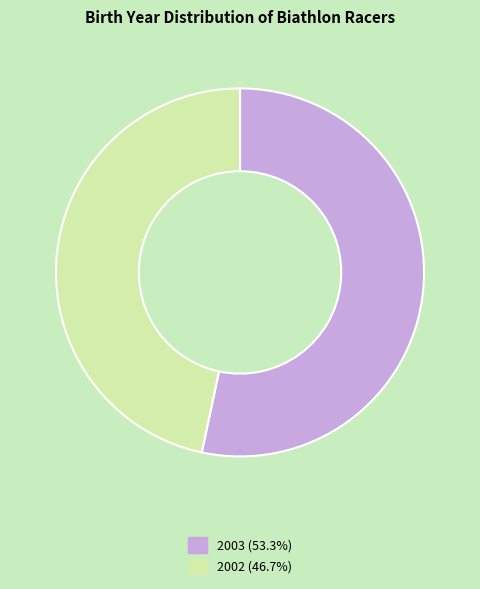

Which has a higher value, 2002 or 2003?

2003